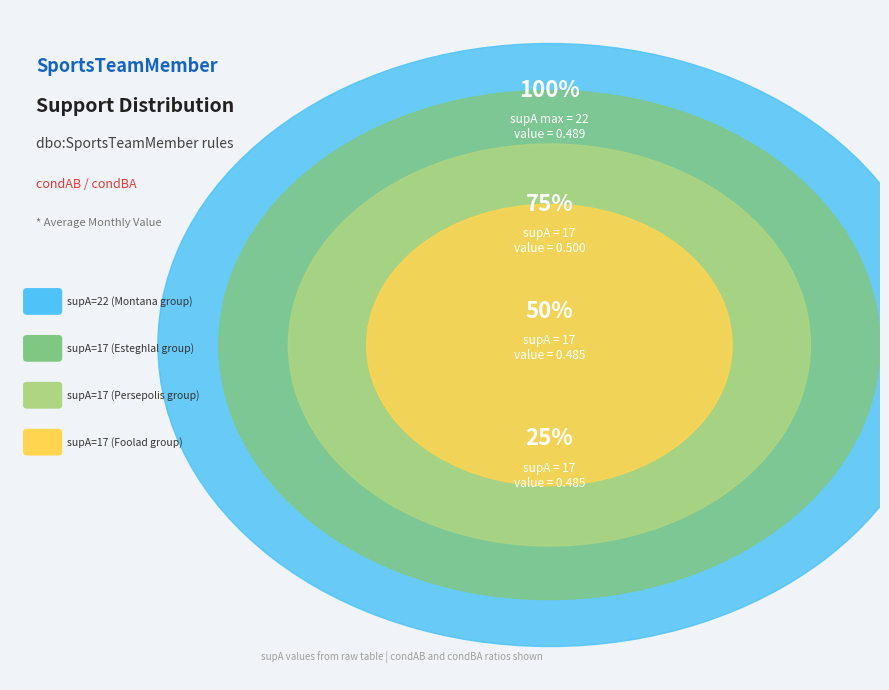

Which has a higher value, supA=22 (Montana) or supA=17 (Other)?

supA=22 (Montana)